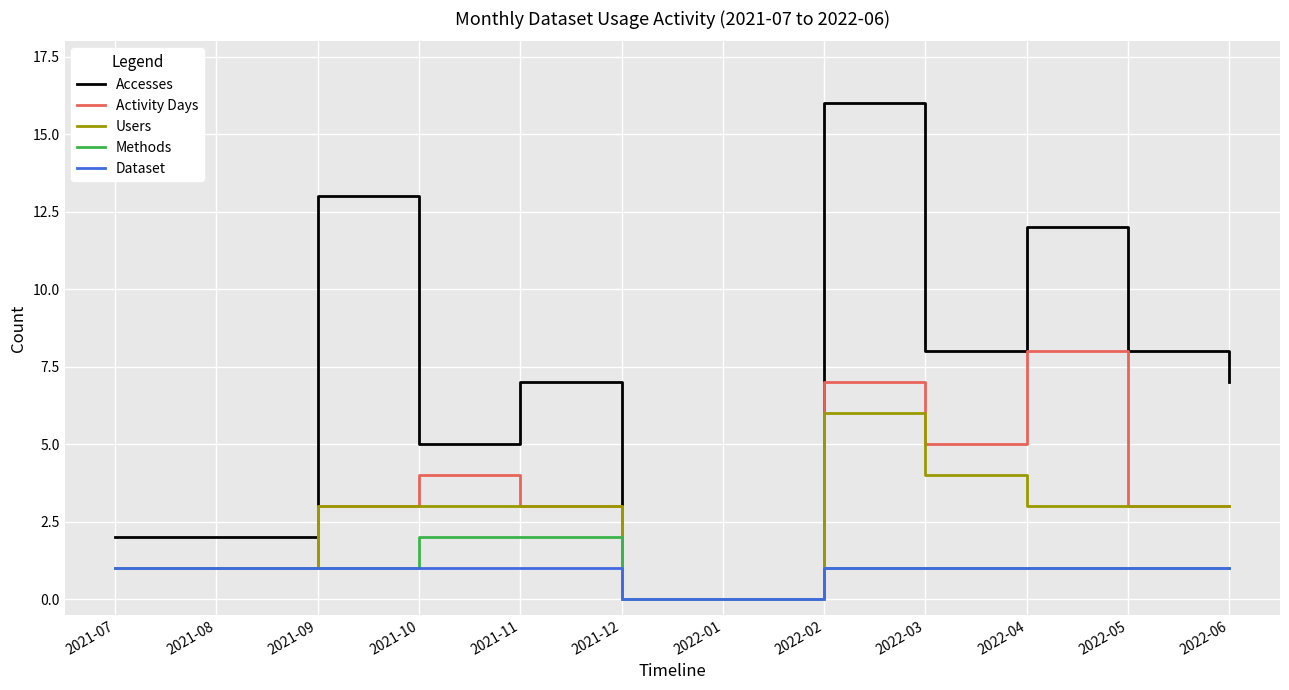

Reading right to left, extract all data points from this chart.

Accesses: 7	8	12	8	16	0	0	7	5	13	2	2
Activity Days: 3	3	8	5	7	0	0	3	4	3	1	1
Users: 3	3	3	4	6	0	0	3	3	3	1	1
Methods: 1	1	1	1	1	0	0	2	2	1	1	1
Dataset: 1	1	1	1	1	0	0	1	1	1	1	1